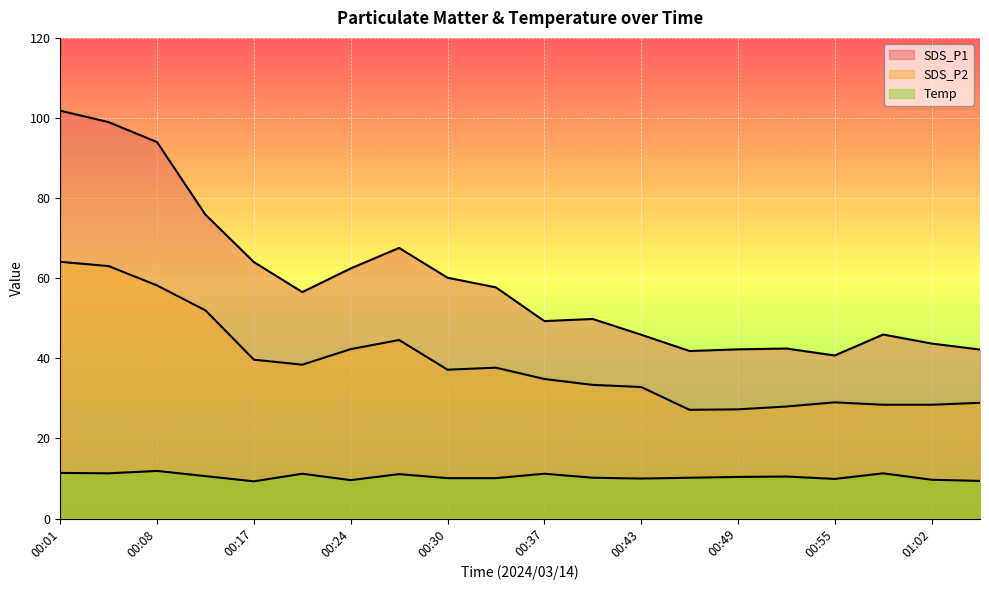

What is the label of the 17th point from the right?

00:11